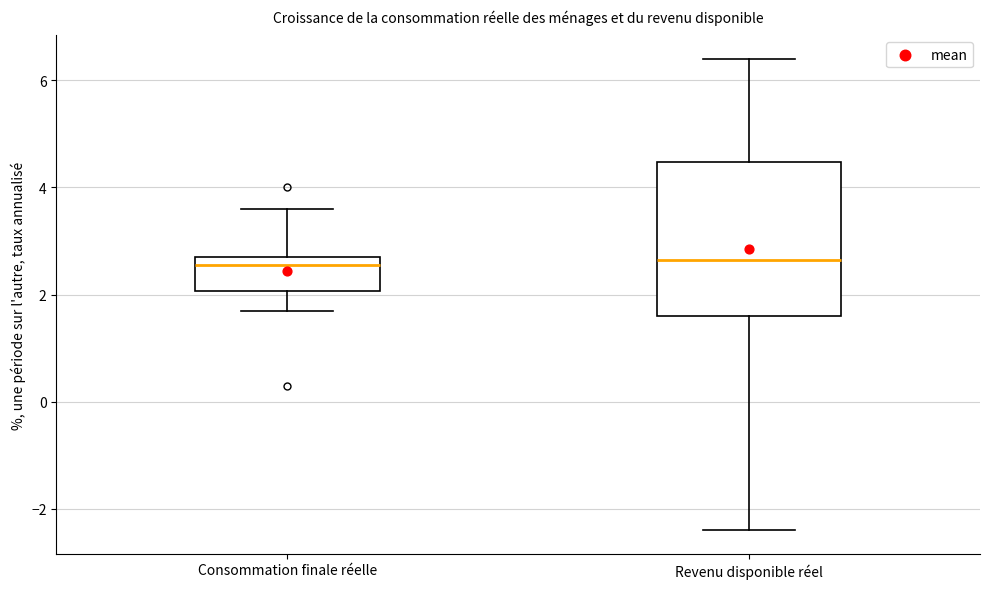

Reading left to right, read every box against the y-axis: the position of its median line, the range the box covers, and the ends of its whiskers. The values are not printed on the chart, so give them approximately, as read against the axis.

Consommation finale réelle: median 2.6, box 2.0 to 2.8, whiskers 1.8 to 3.6
Revenu disponible réel: median 2.6, box 1.6 to 4.4, whiskers -2.4 to 6.4